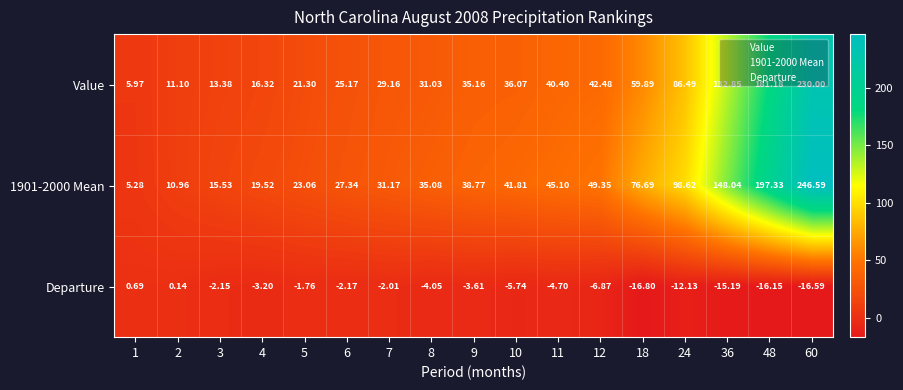

Between 18 and 24, which series saw the biggest shift?

Value